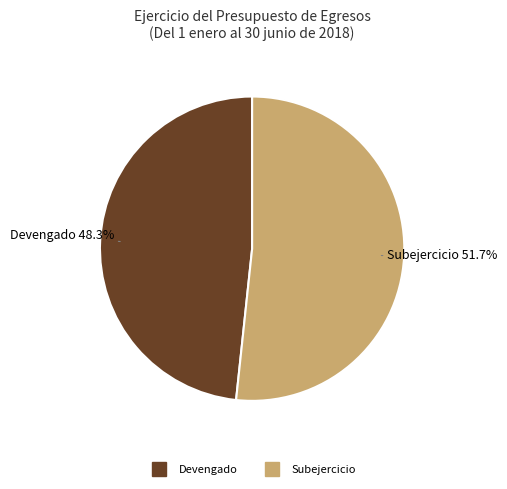

Is there a majority slice in this chart?

Yes